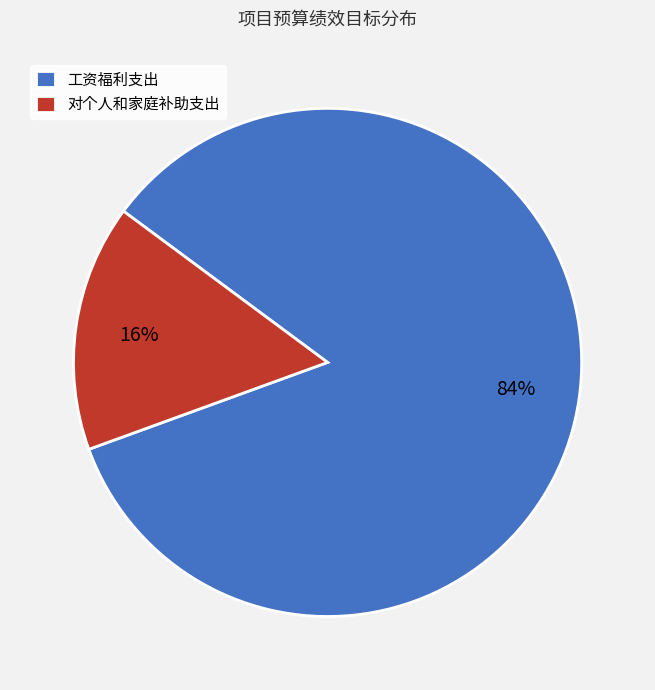

Between 工资福利支出 and 对个人和家庭补助支出, which is larger?

工资福利支出